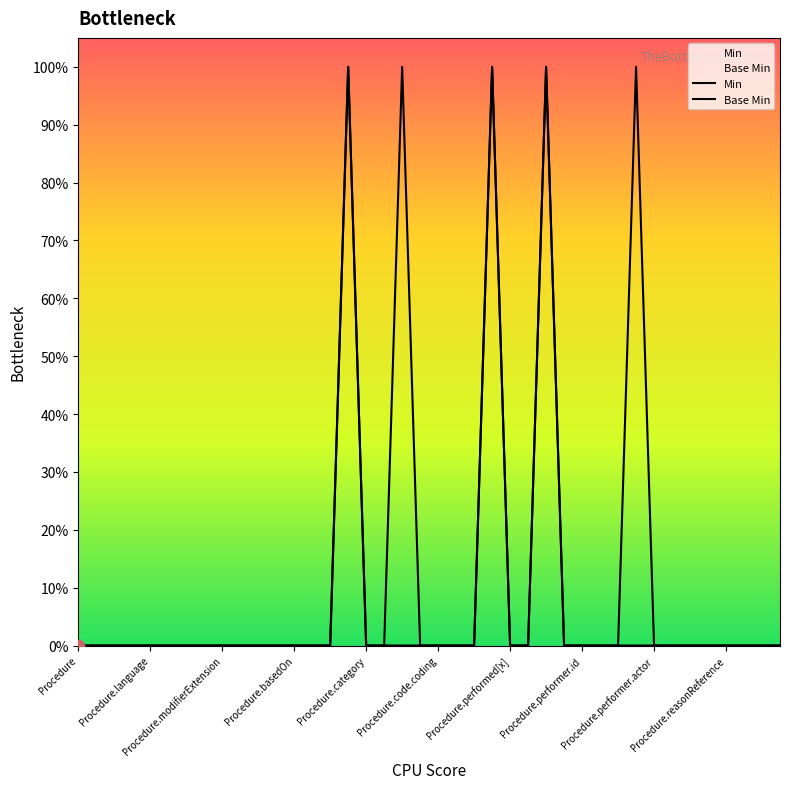

Which series has the largest total across all categories?

Min